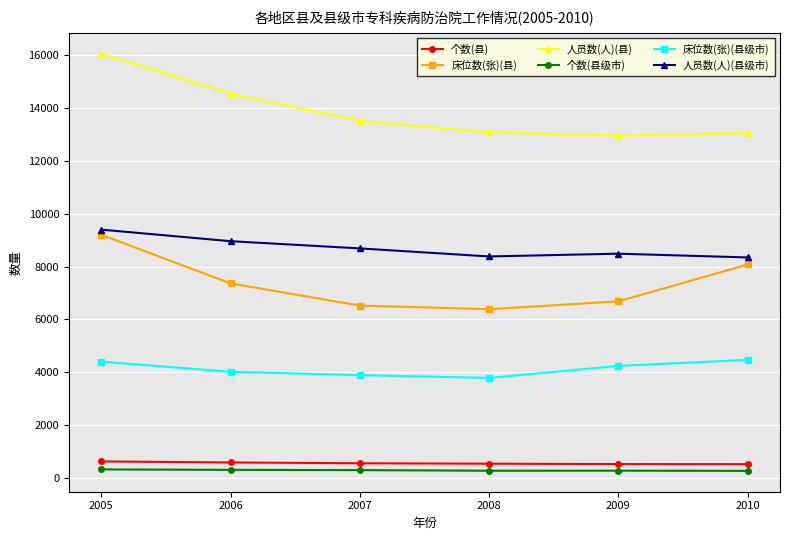

True or false: 人员数(人)(县级市) has more than 2 points higher than both neighbors.

False